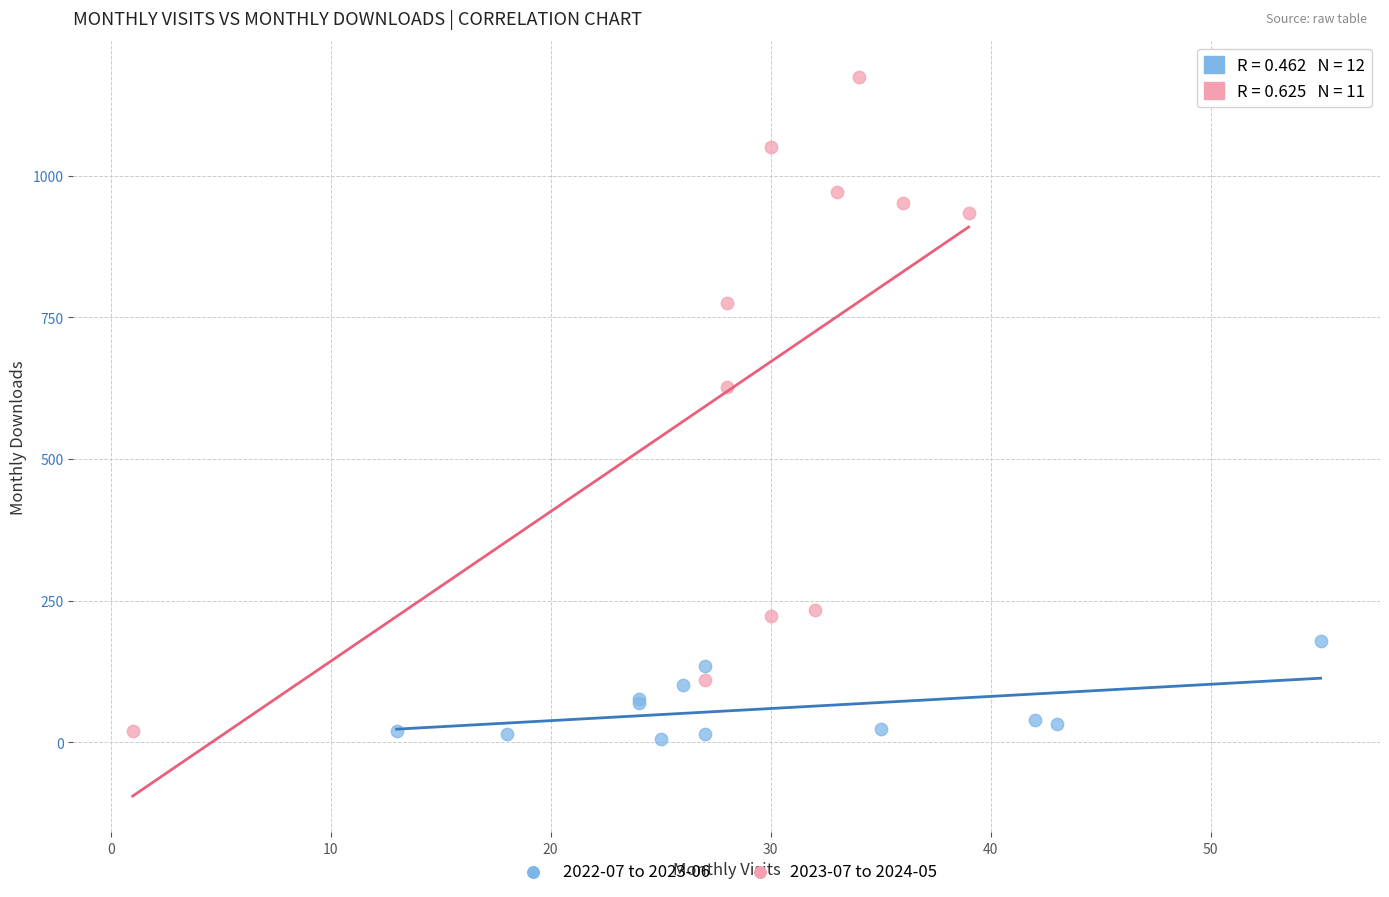

Which series contains the highest Y value?

2023-07 to 2024-05